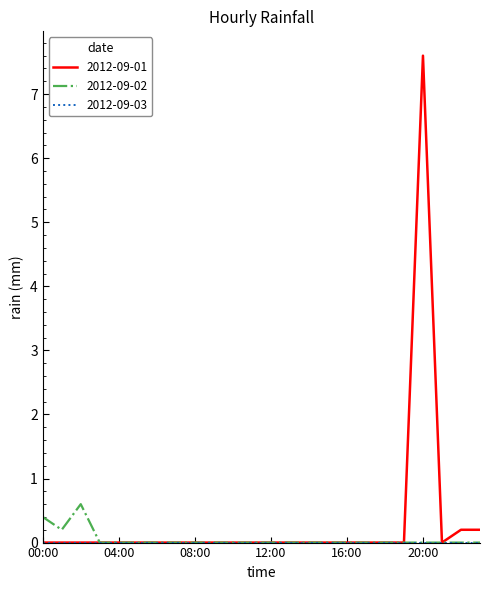

What is the highest value of the 2012-09-01 series?

7.6